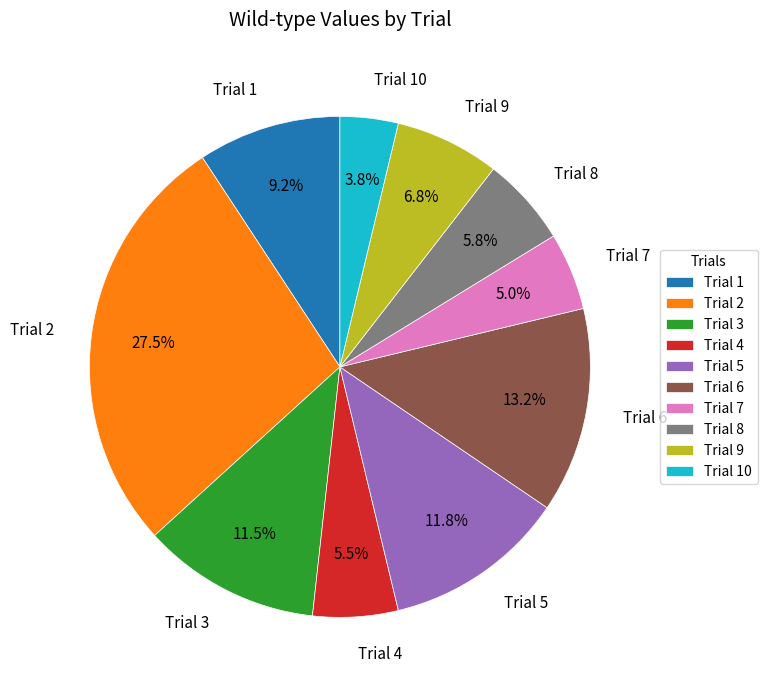

Which slice is the largest?

Trial 2